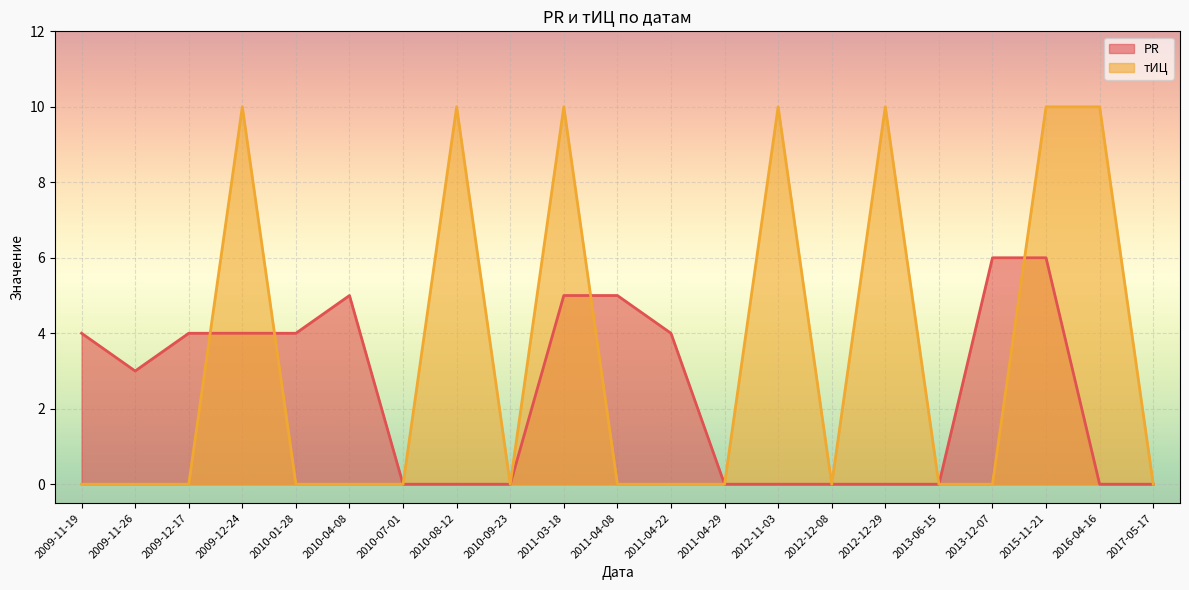

Count the number of categories in the chart.

21